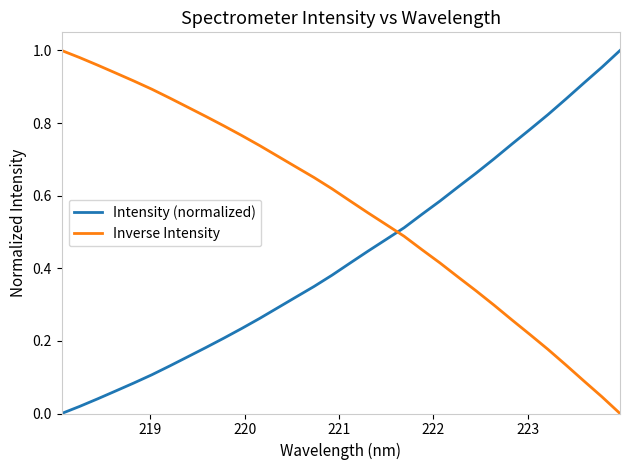

What are all the series names shown in the legend?

Intensity (normalized), Inverse Intensity